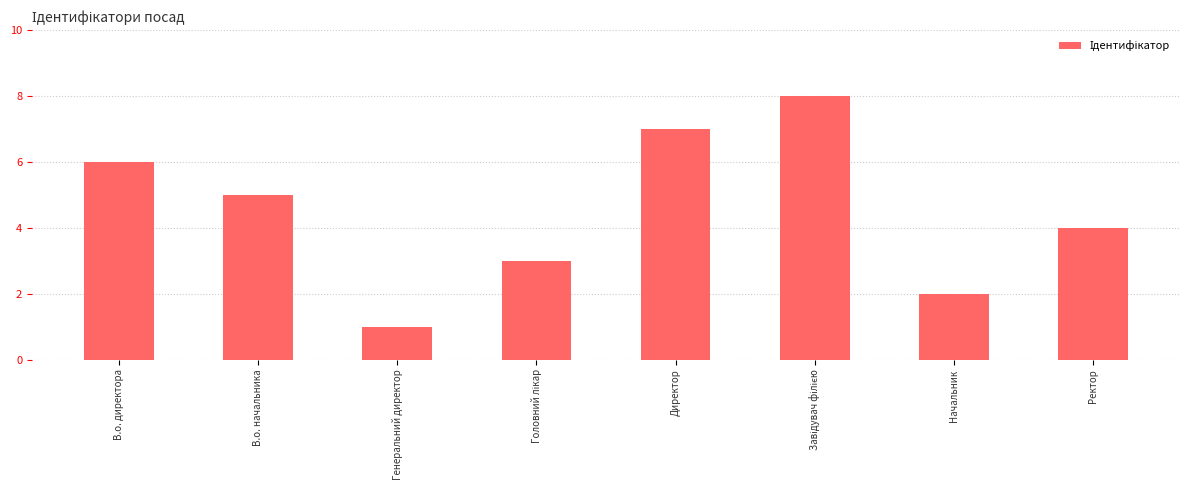

What position from the right is Генеральний директор?

6